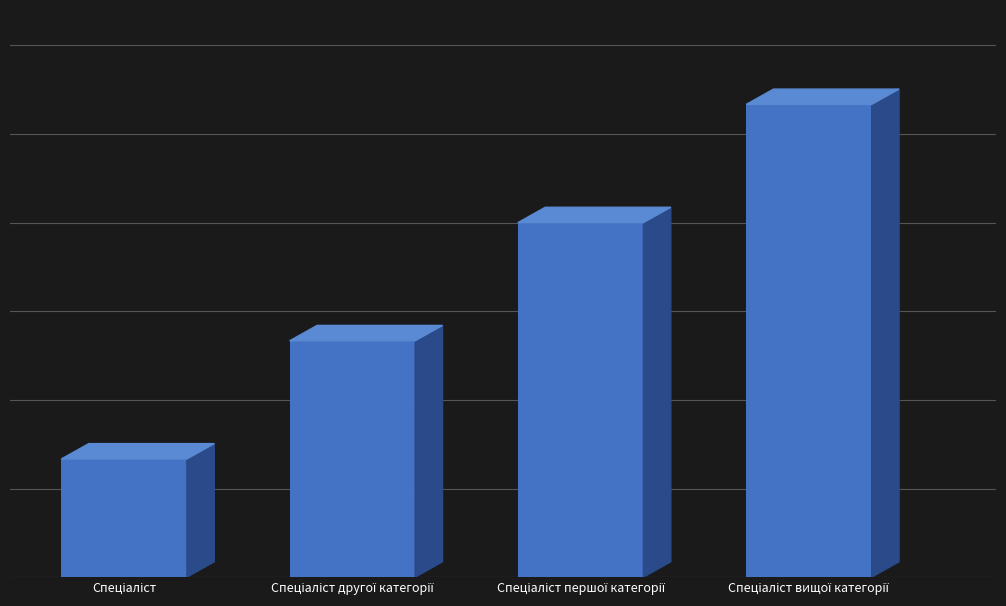

Are the bars horizontal?

No